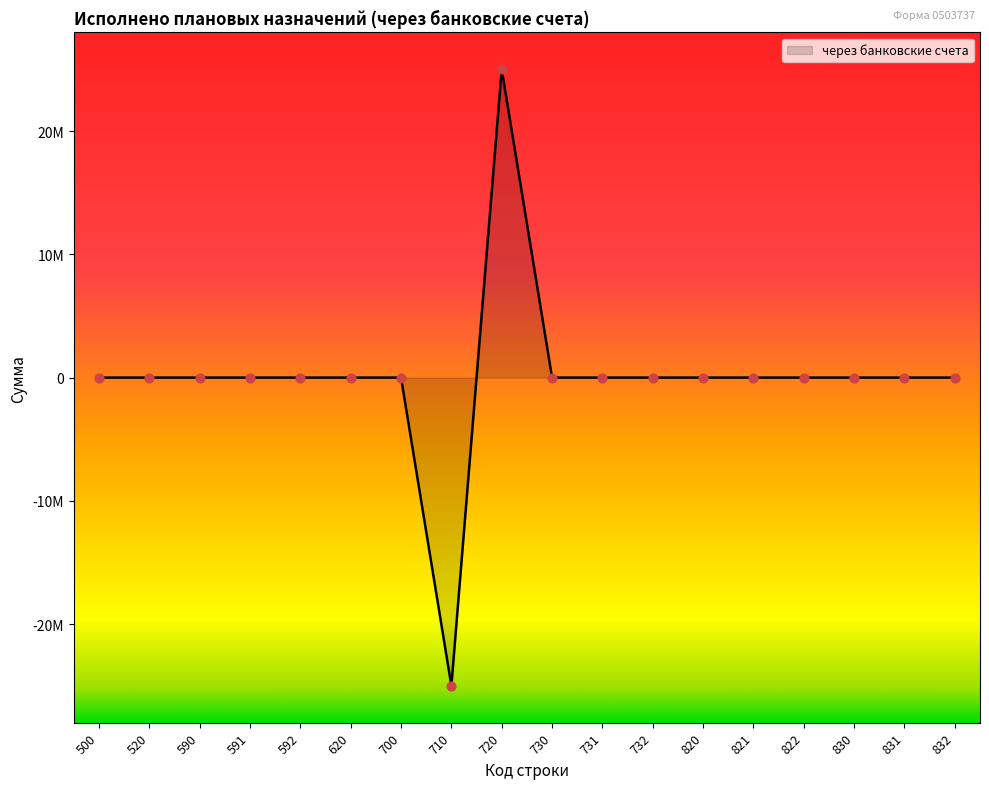

Between 592 and 832, which is larger?

592